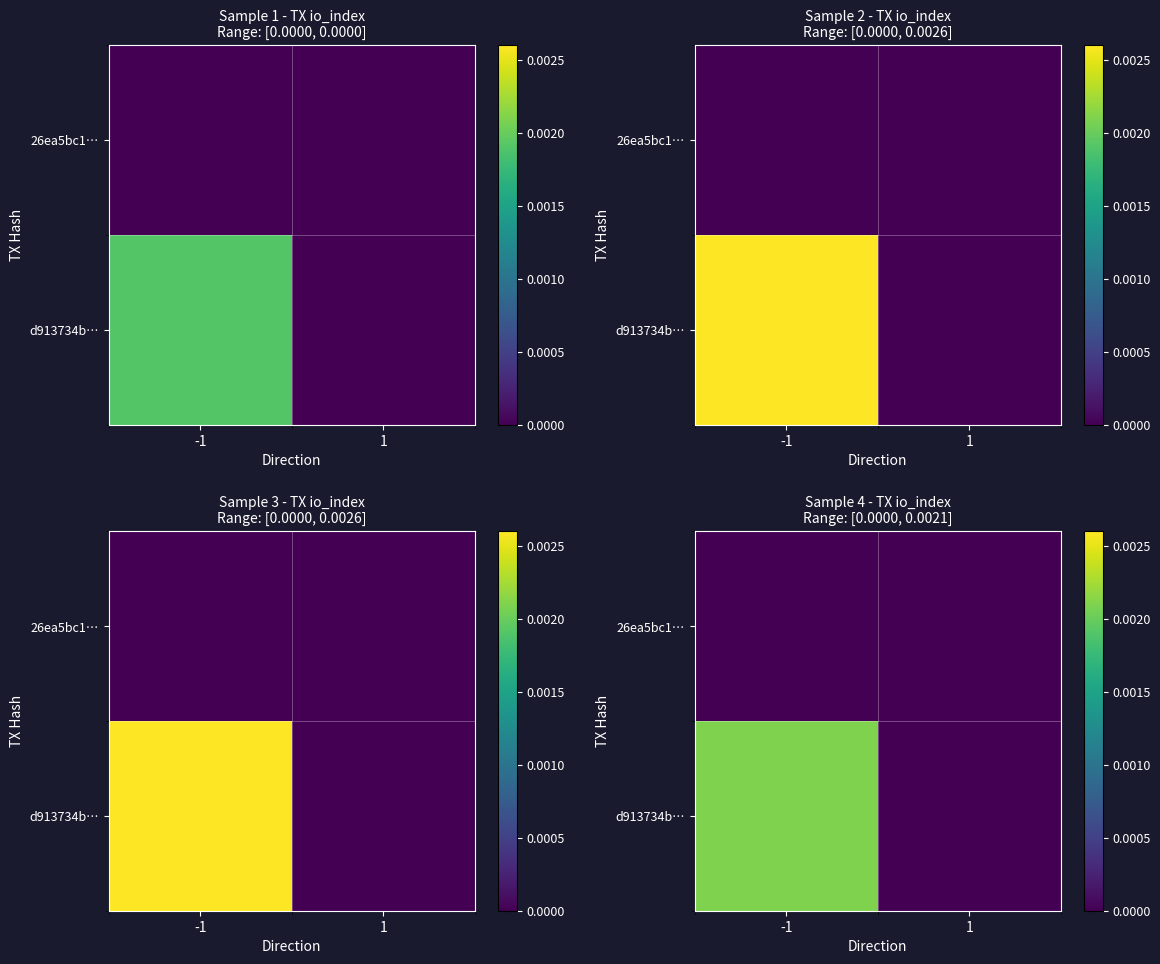

Which category has the lowest value in the 26ea5bc1… series?

-1